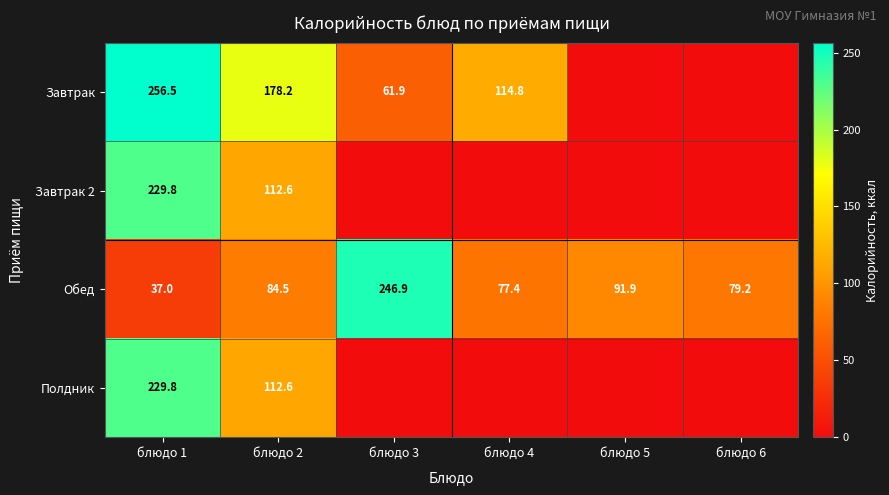

Count the number of categories in the chart.

6